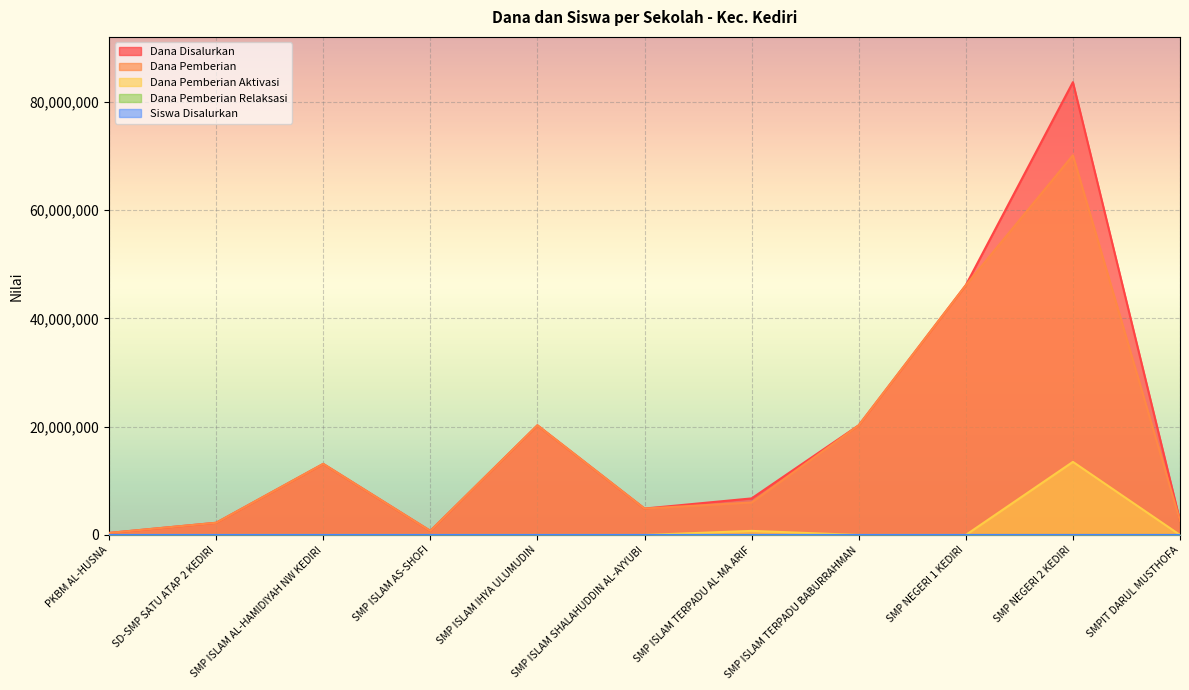

What is the maximum value shown in the chart?

83625000